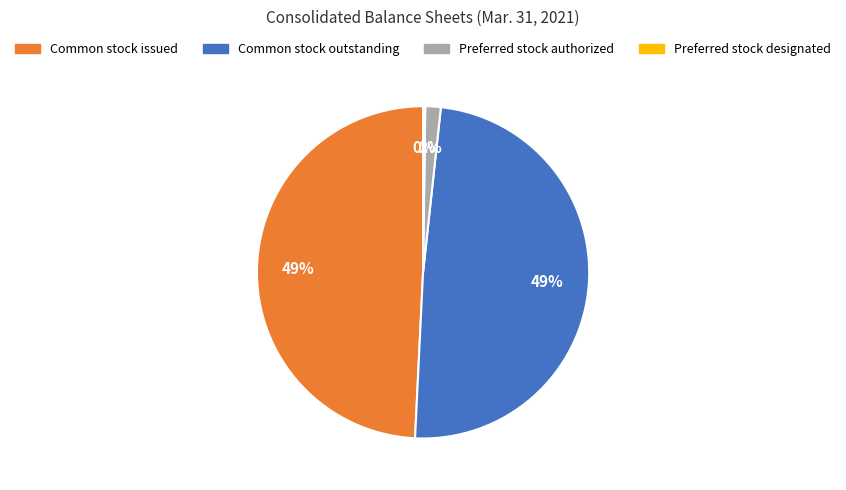

Does any single category account for the majority?

No